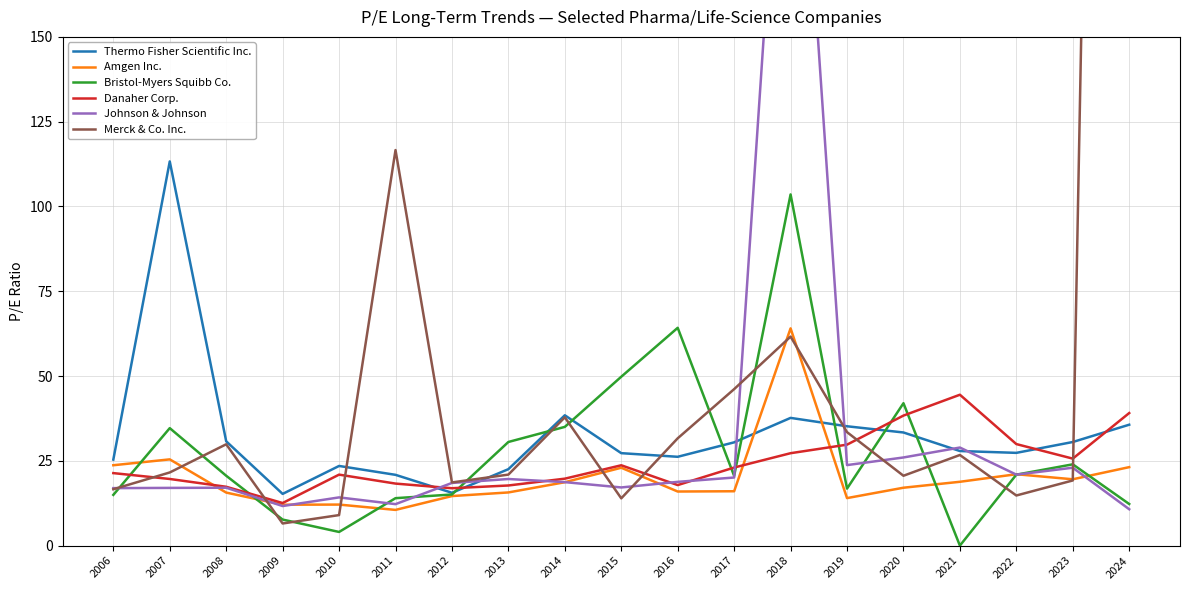

At which category is the sum across all series the highest?

2024